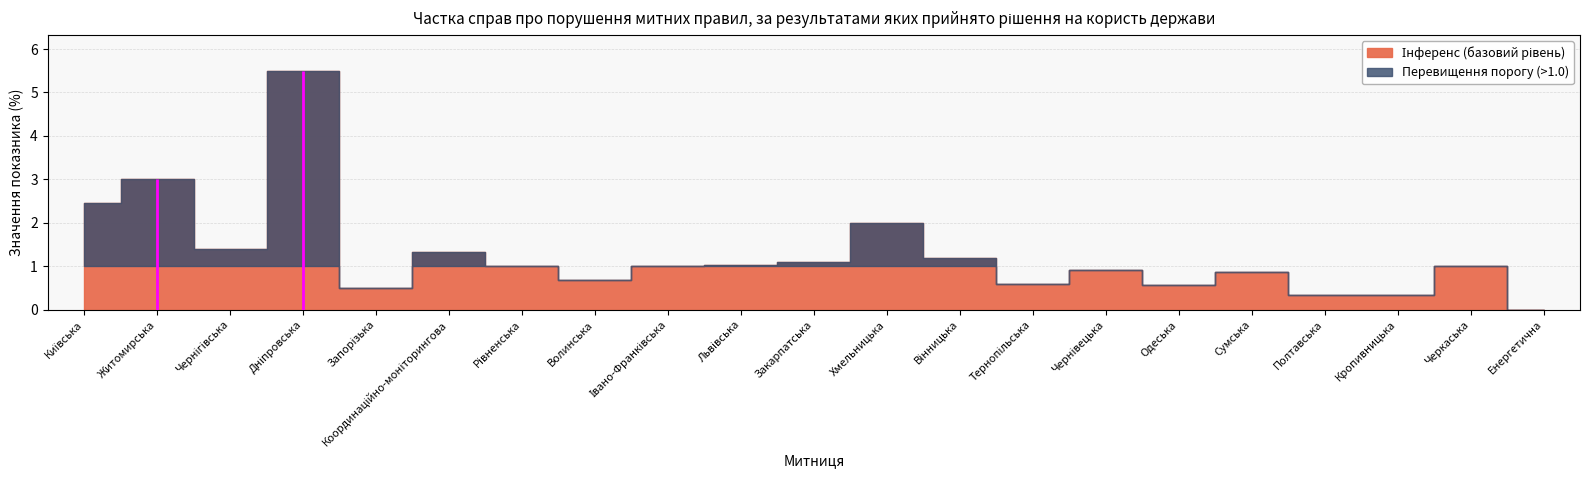

What is the value of the 14th point from the left?

0.6